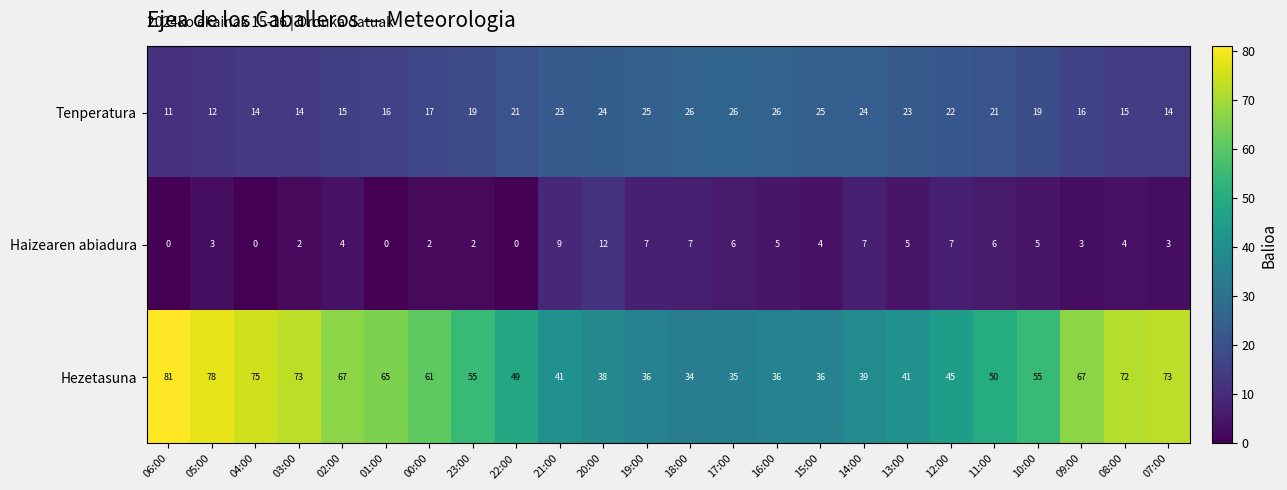

Which series has the largest total across all categories?

Hezetasuna